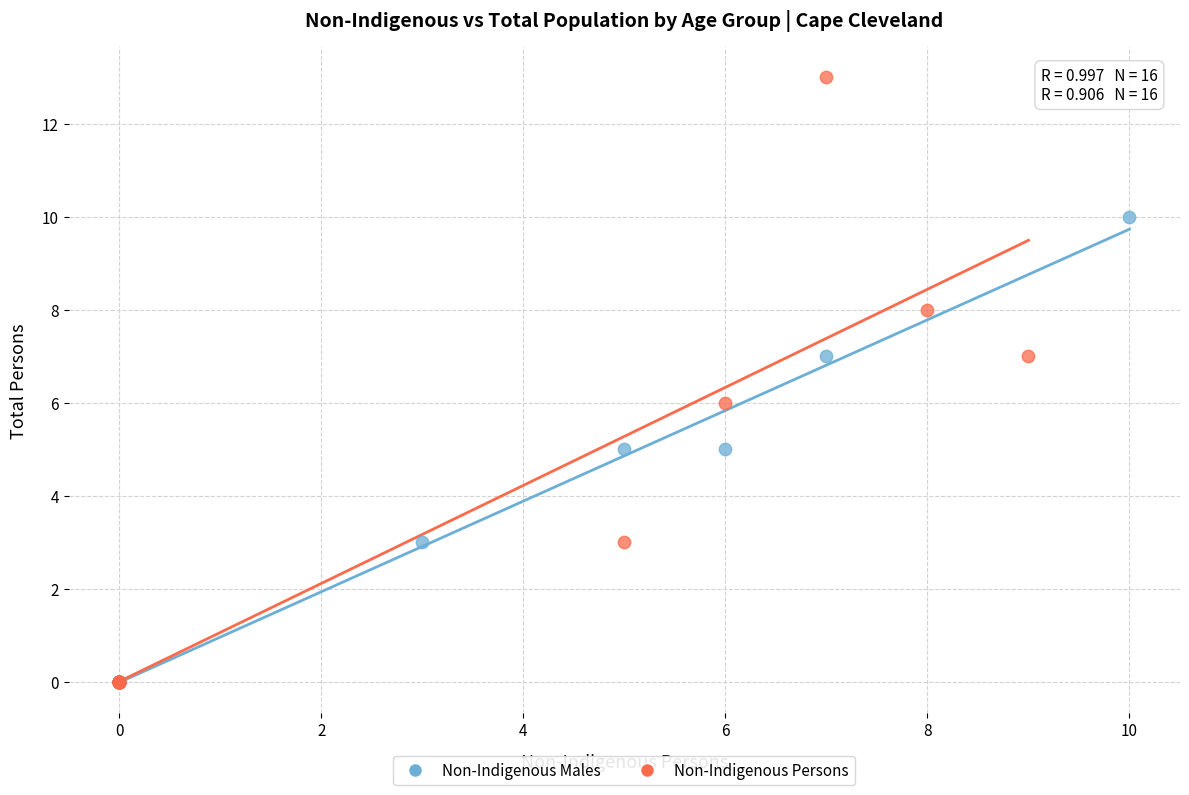

Which series has the widest spread of Y values?

Non-Indigenous Persons